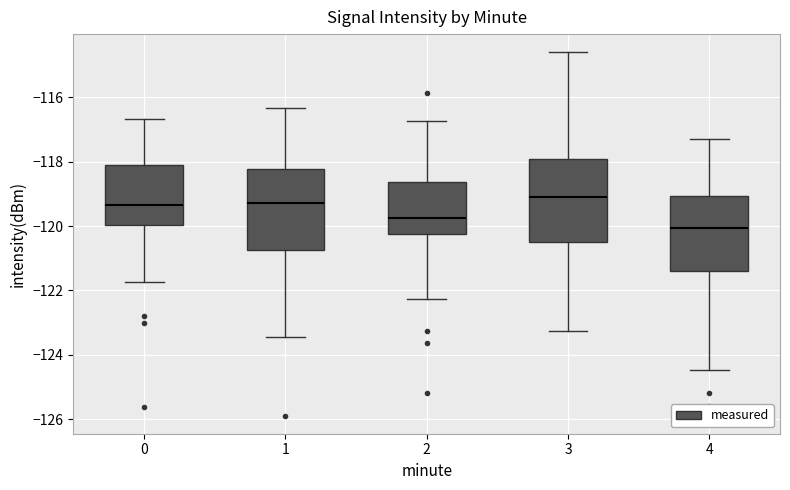

Reading left to right, read every box against the y-axis: the position of its median line, the range the box covers, and the ends of its whiskers. The values are not printed on the chart, so give them approximately, as read against the axis.

0: median -119.4, box -120.0 to -118.2, whiskers -121.8 to -116.6
1: median -119.2, box -120.8 to -118.2, whiskers -123.4 to -116.4
2: median -119.8, box -120.2 to -118.6, whiskers -122.2 to -116.8
3: median -119.0, box -120.6 to -118.0, whiskers -123.2 to -114.6
4: median -120.0, box -121.4 to -119.0, whiskers -124.4 to -117.2